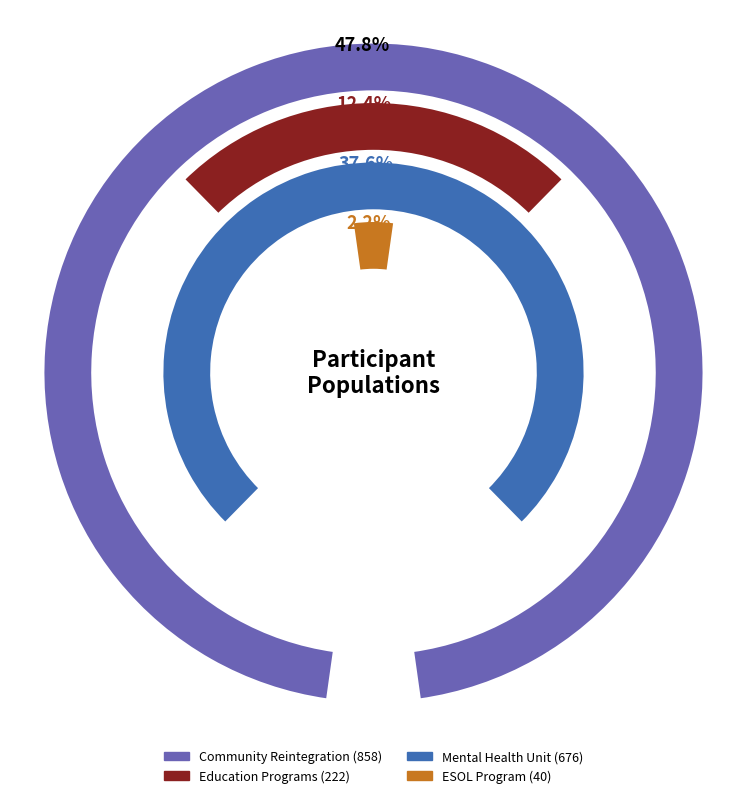

Is it true that Inmates and detainees is 35% of the pie?

False